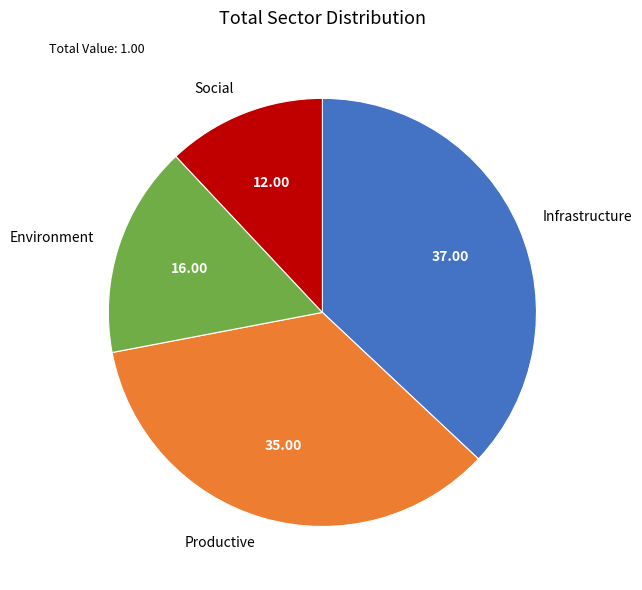

How many segments does this pie chart have?

4